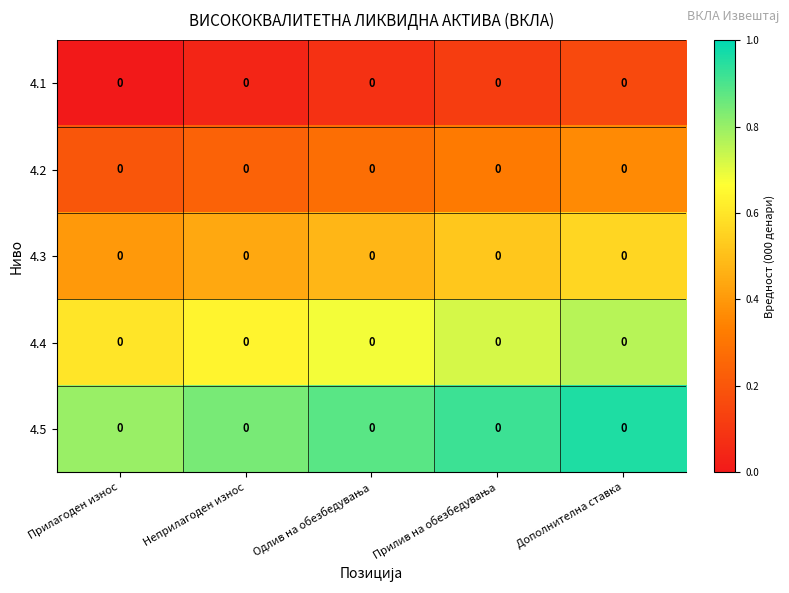

Rank the categories by 4.4 value from highest to lowest.

Дополнителна ставка, Прилив на обезбедувања, Одлив на обезбедувања, Неприлагоден износ, Прилагоден износ